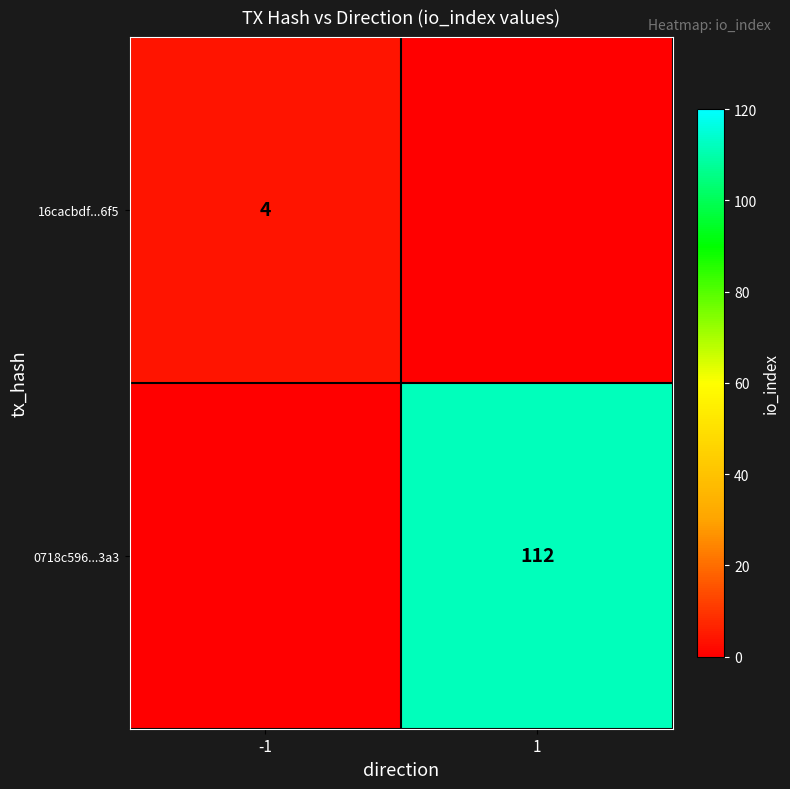

Is it true that 16cacbdf...6f5 equals 6 at -1?

False